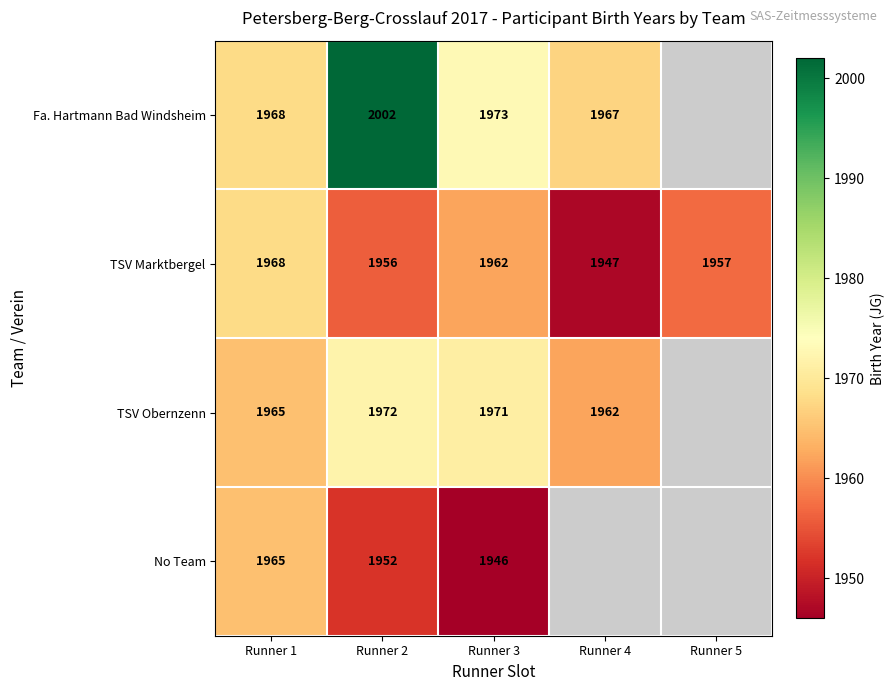

Which series changed the most between Runner 1 and Runner 2?

Fa. Hartmann Bad Windsheim